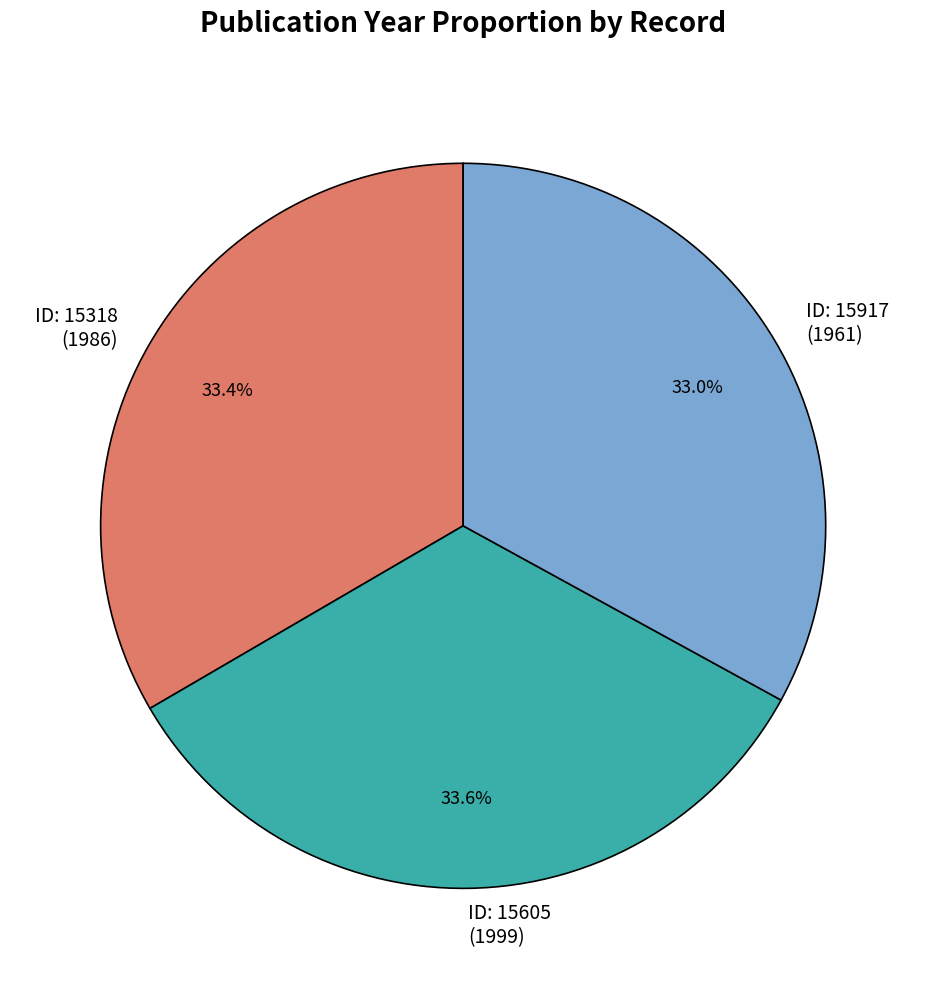

Does ID: 15917 (1961) account for over 50% of the chart?

No